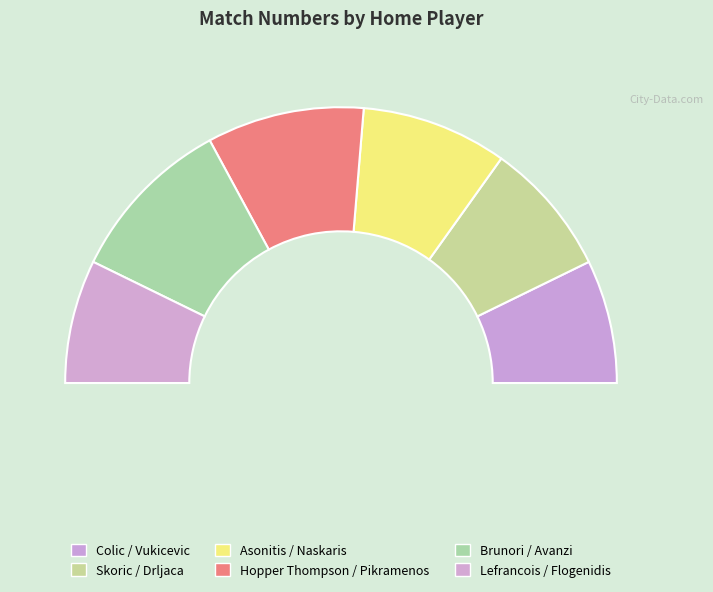

What percentage is the Skoric / Drljaca slice, to the nearest percent?

16%